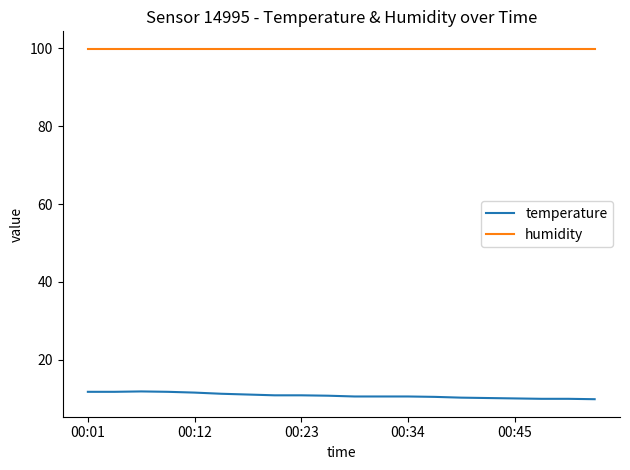

True or false: humidity and temperature cross at least once.

False